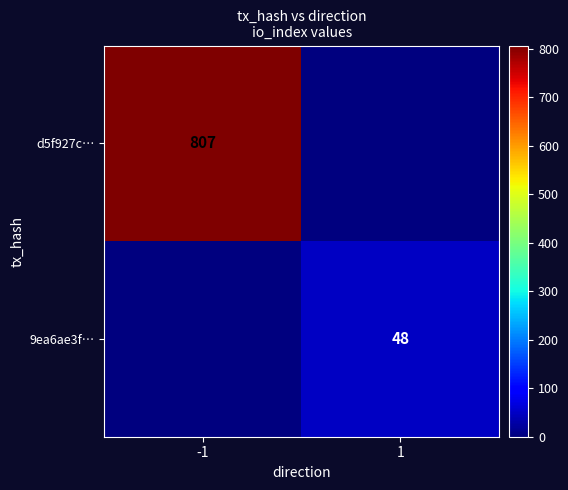

Which category has the highest value across all series?

-1